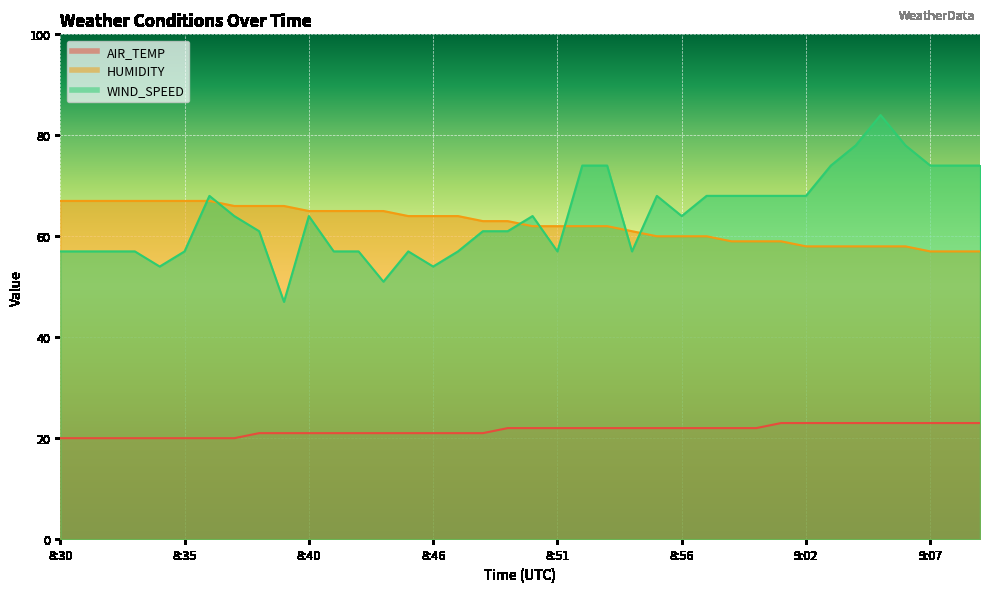

What is the label of the 37th point from the left?

9:08